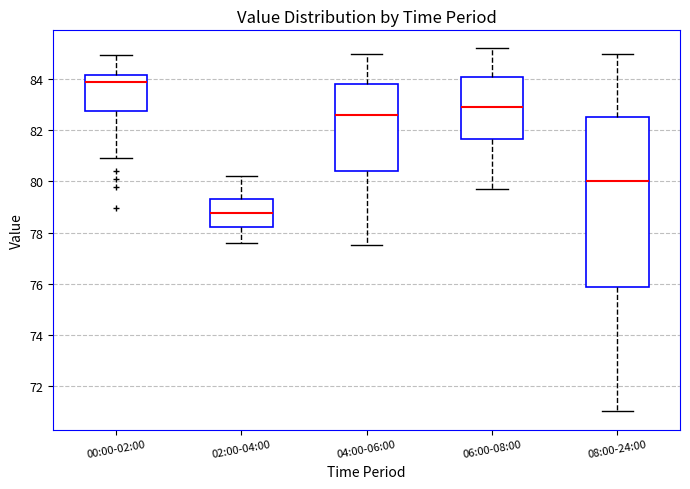

Reading left to right, read every box against the y-axis: the position of its median line, the range the box covers, and the ends of its whiskers. The values are not printed on the chart, so give them approximately, as read against the axis.

00:00-02:00: median 83.8, box 82.8 to 84.2, whiskers 81.0 to 85.0
02:00-04:00: median 78.8, box 78.2 to 79.4, whiskers 77.6 to 80.2
04:00-06:00: median 82.6, box 80.4 to 83.8, whiskers 77.6 to 85.0
06:00-08:00: median 83.0, box 81.6 to 84.2, whiskers 79.8 to 85.2
08:00-24:00: median 80.0, box 75.8 to 82.6, whiskers 71.0 to 85.0